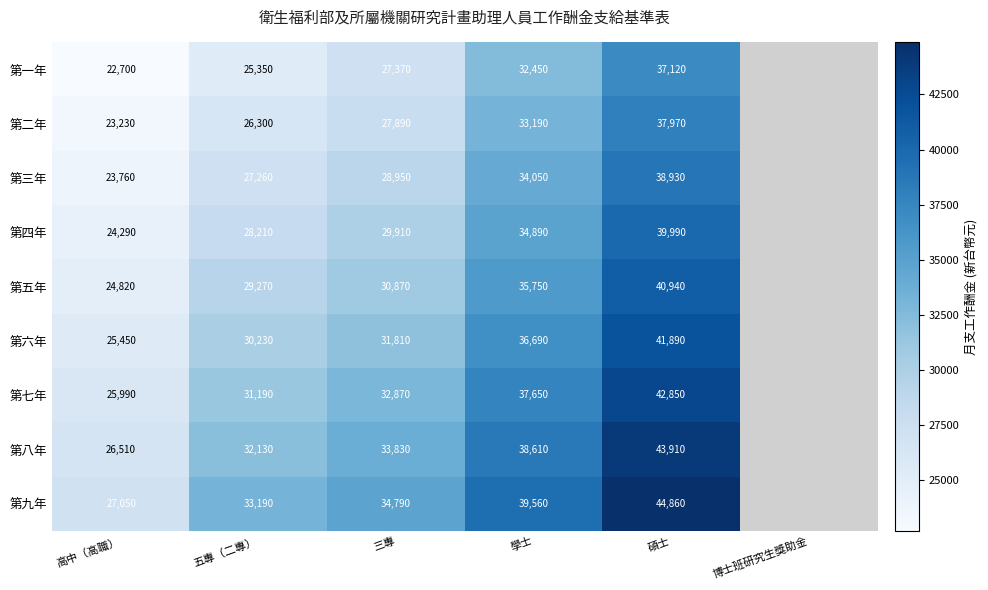

What is the smallest value displayed?

22700.0